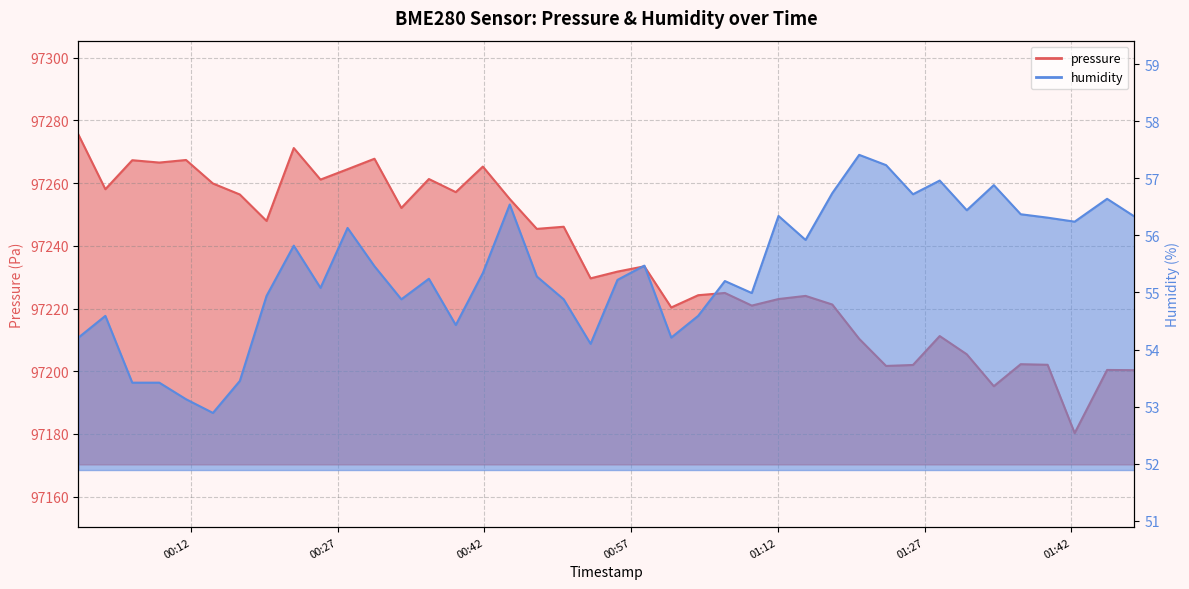

Which series has the largest total across all categories?

pressure